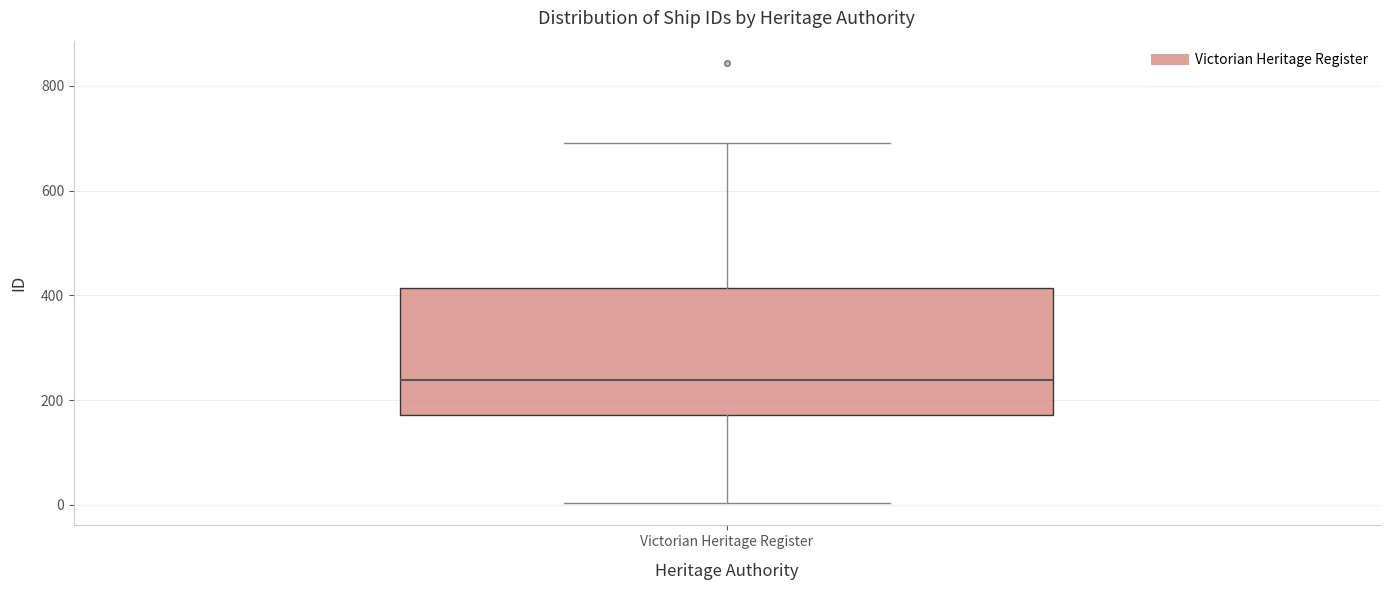

Read this box plot against the y-axis: the position of the median line, the range covered by the box, and the ends of both whiskers. The values are not printed on the chart, so give them approximately, as read against the axis.

median 240, box 180 to 420, whiskers 0 to 700